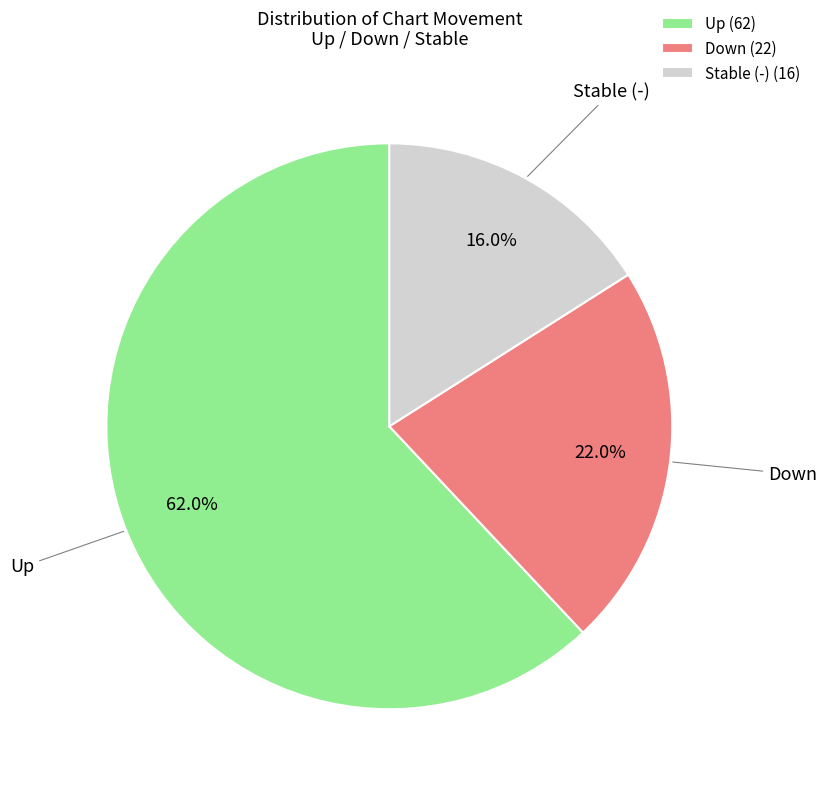

Count the number of slices in the pie.

3